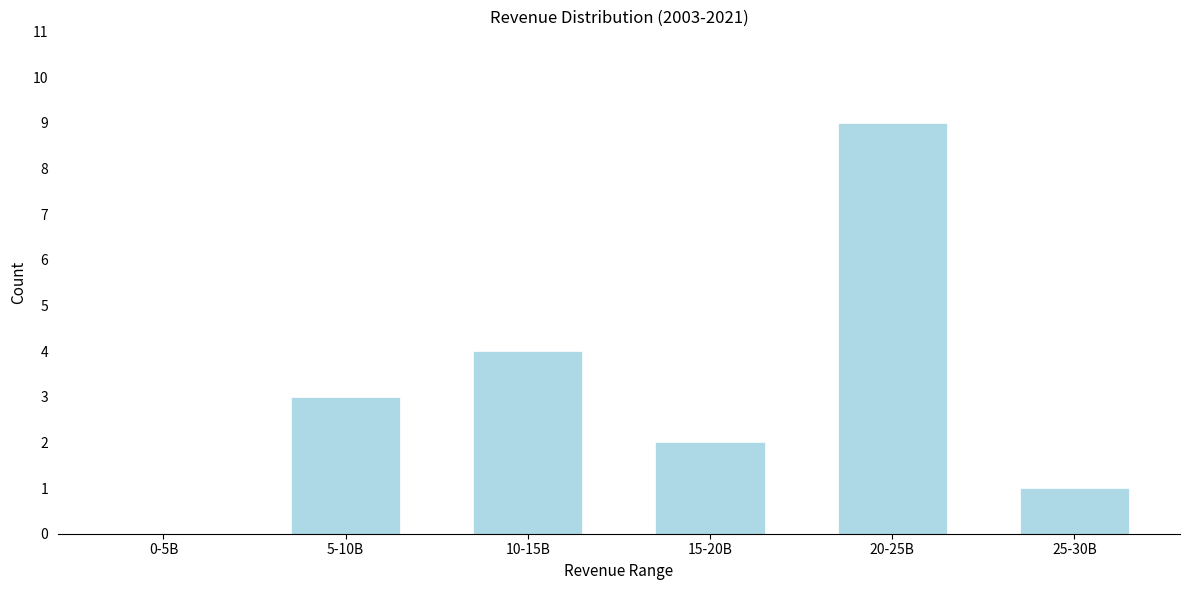

Reading left to right, what are all the values shown in this chart?

0-5B=0	5-10B=3	10-15B=4	15-20B=2	20-25B=9	25-30B=1